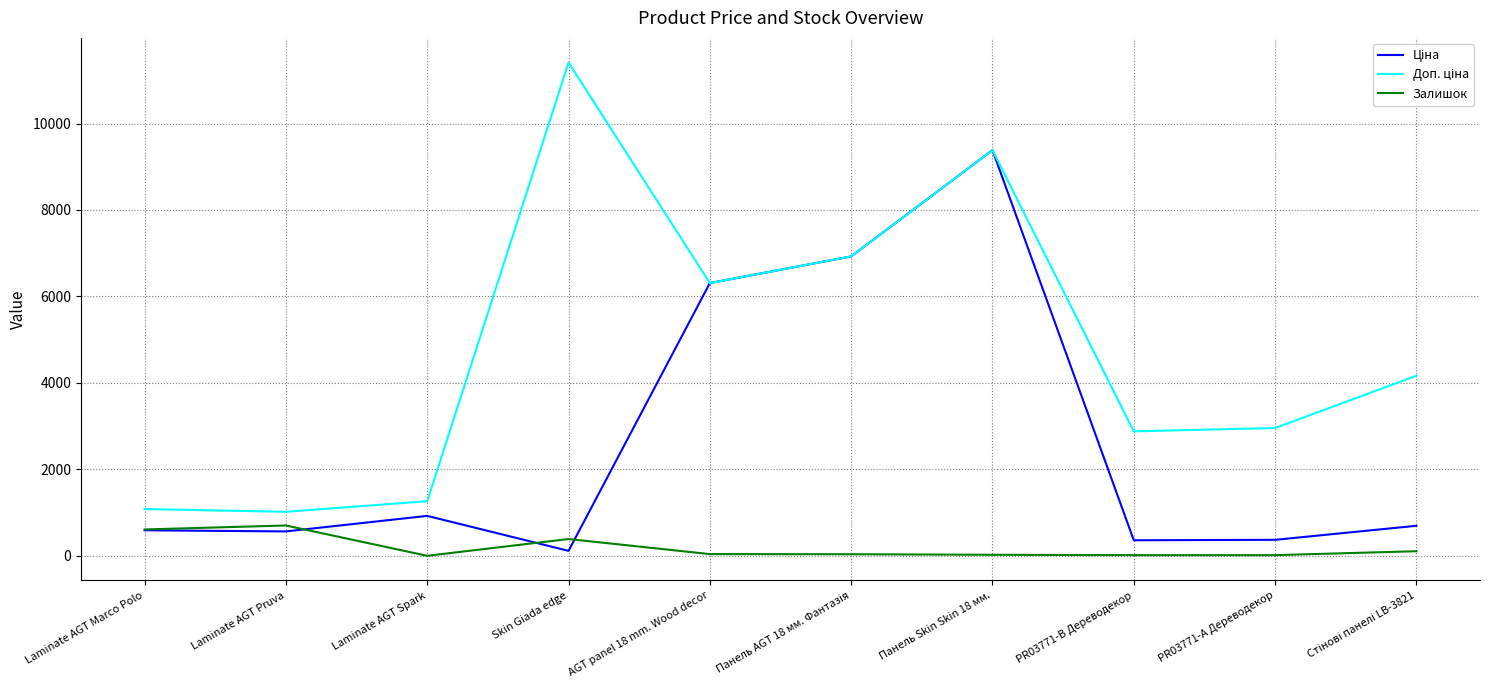

True or false: Залишок has a value of 609.5 at Laminate AGT Marco Polo.

True